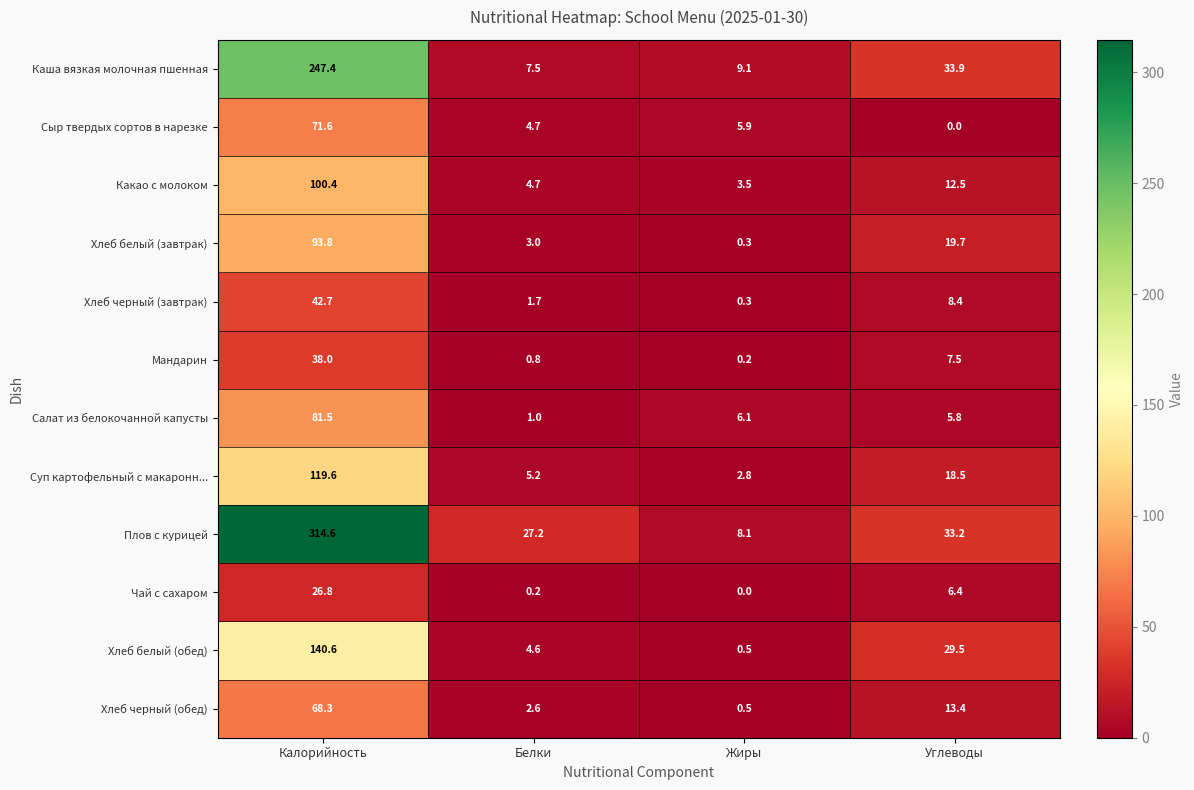

Rank the series by their maximum value, from lowest to highest.

Чай с сахаром, Мандарин, Хлеб черный (завтрак), Хлеб черный (обед), Сыр твердых сортов в нарезке, Салат из белокочанной капусты, Хлеб белый (завтрак), Какао с молоком, Суп картофельный с макаронн..., Хлеб белый (обед), Каша вязкая молочная пшенная, Плов с курицей